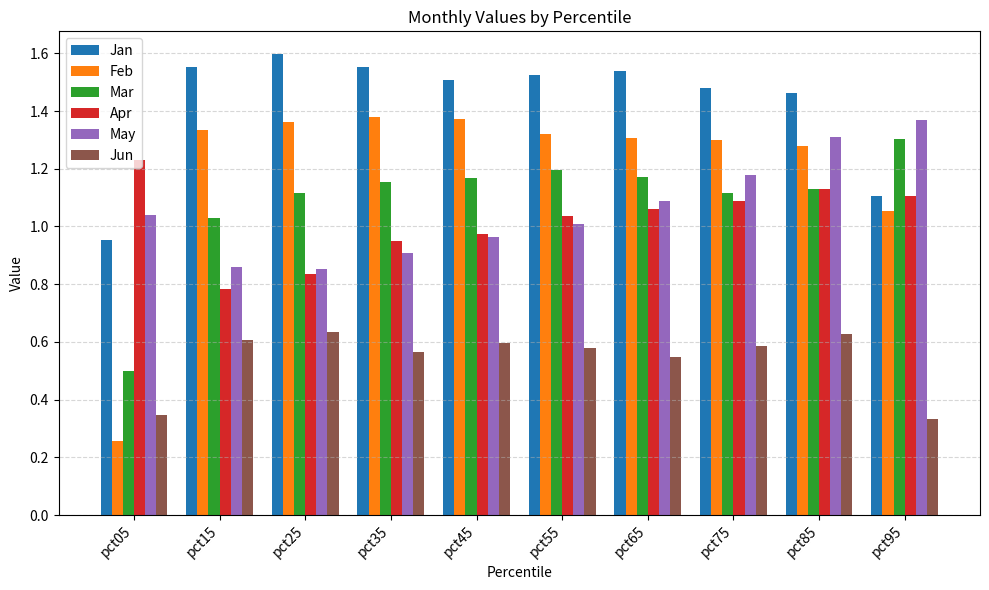

True or false: Jun has a value of 0.6 at pct25.

True